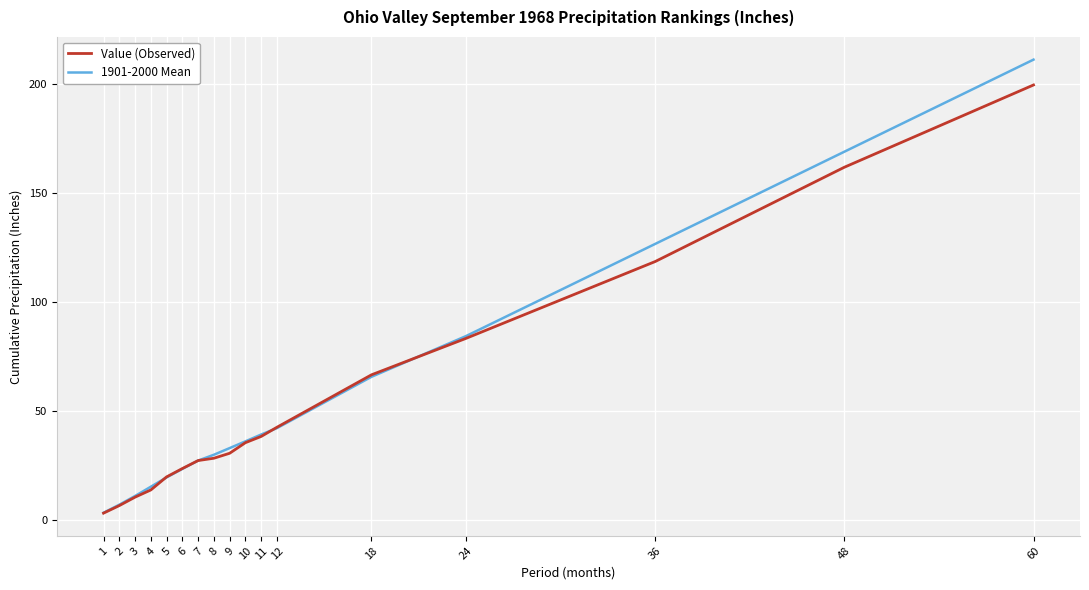

True or false: Value (Observed) has a value of 10.6 at 3.

True